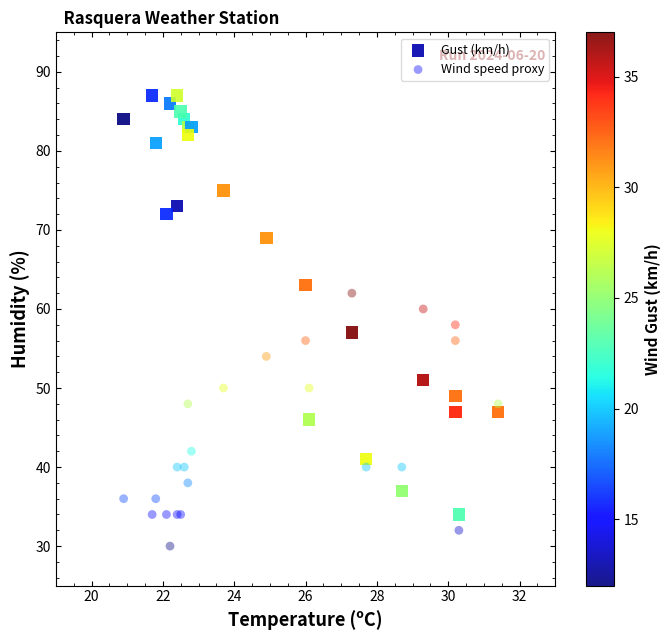

What are all the series names shown in the legend?

Gust (km/h), Wind speed proxy